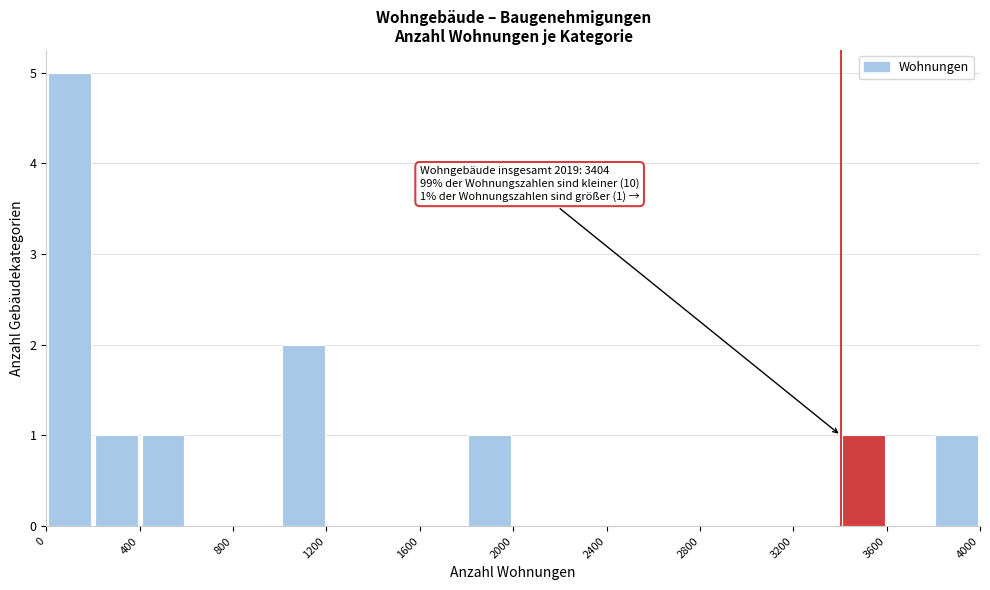

Which range on the x-axis has the tallest bar?

0 to 200